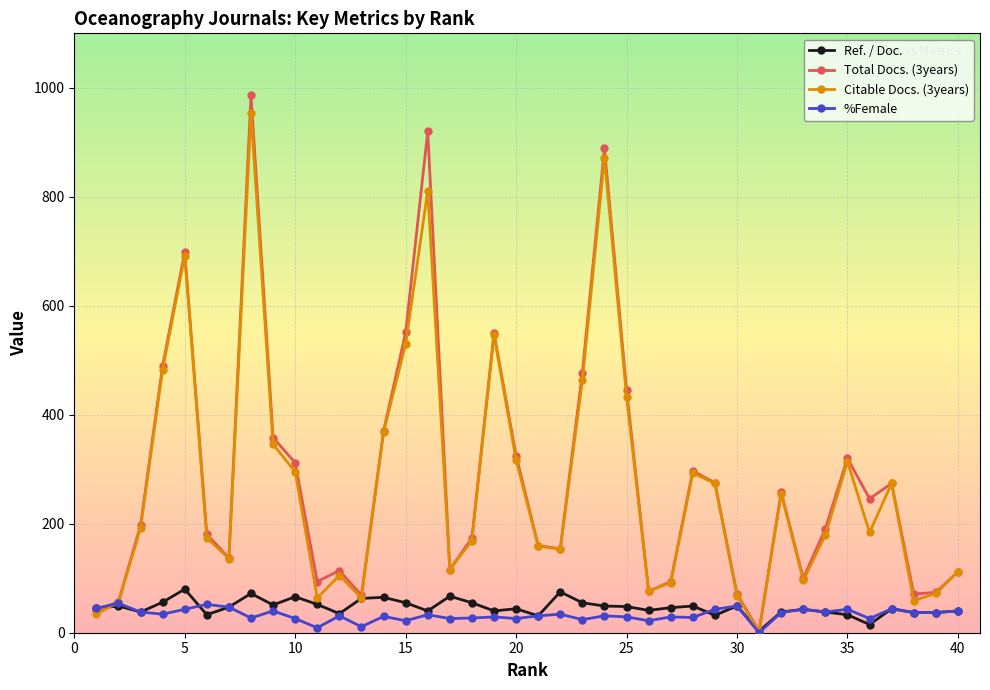

True or false: Citable Docs. (3years) has more than 0 points higher than both neighbors.

True